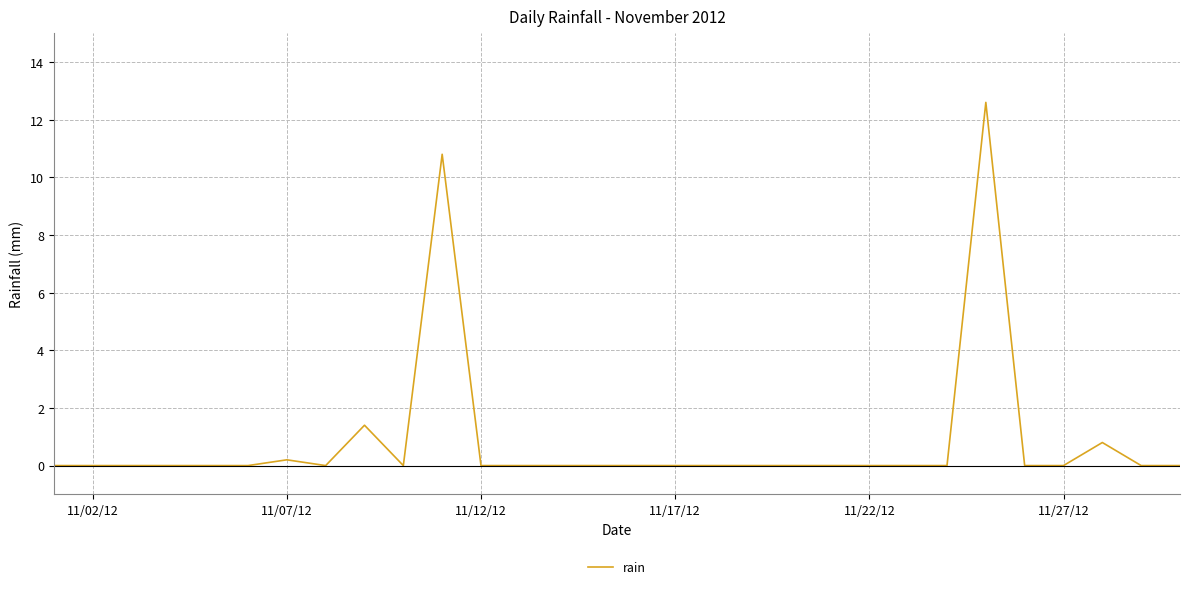

What is the maximum value shown in the chart?

12.6